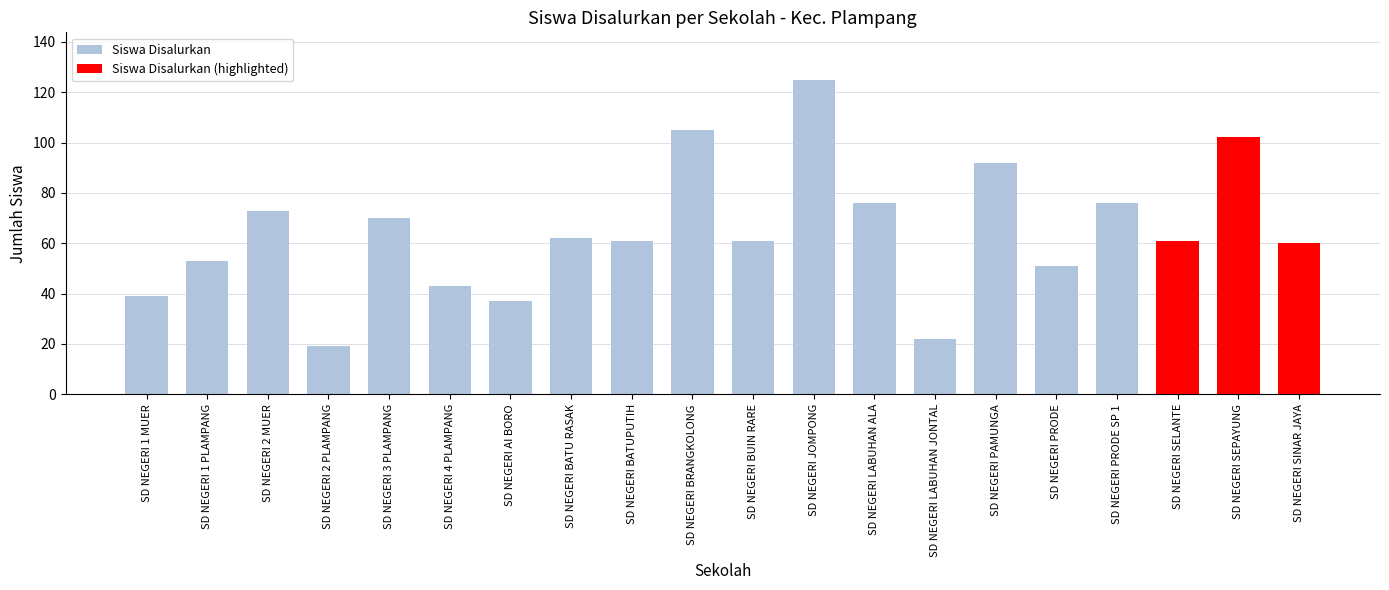

What position from the left is SD NEGERI 2 MUER?

3